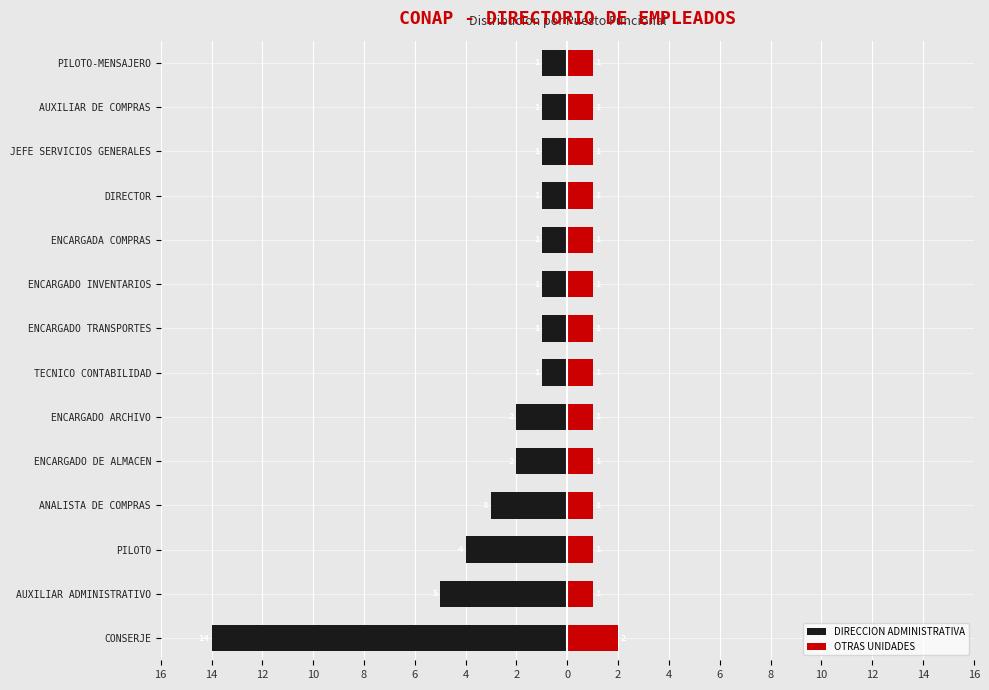

What is the average value of the OTRAS UNIDADES series?

1